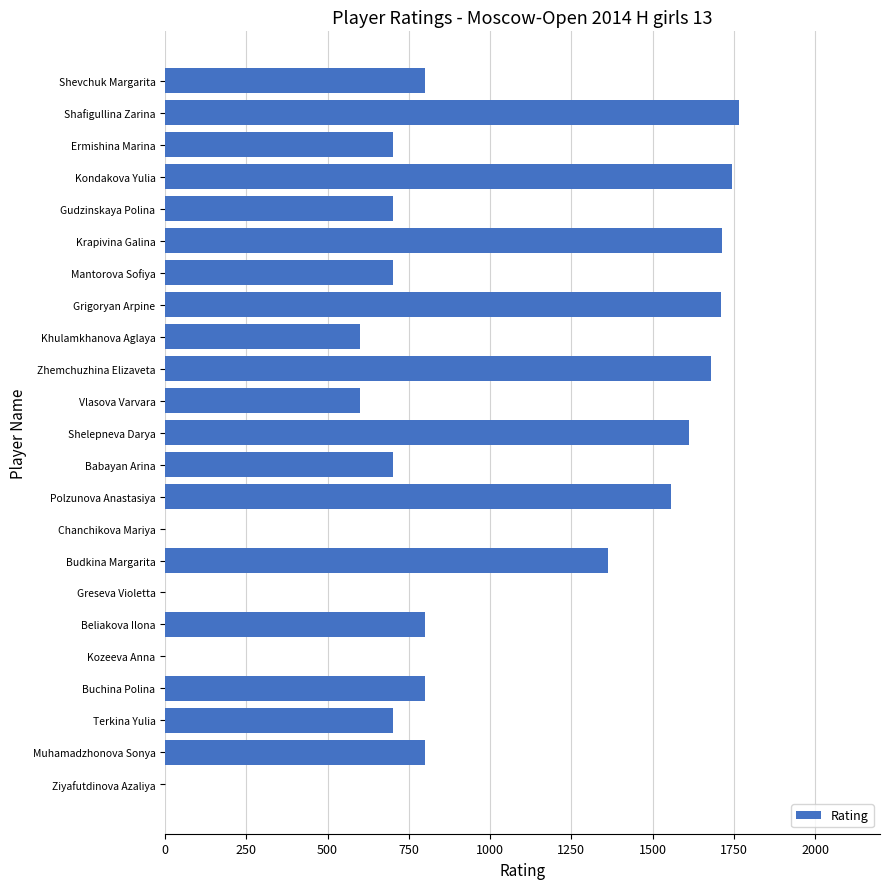

What is the average value?

915